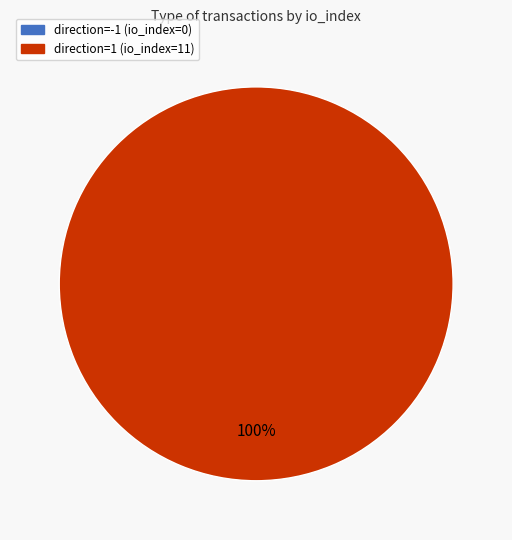

To the nearest percent, what percentage of the pie is direction=1 (io_index=11)?

100%